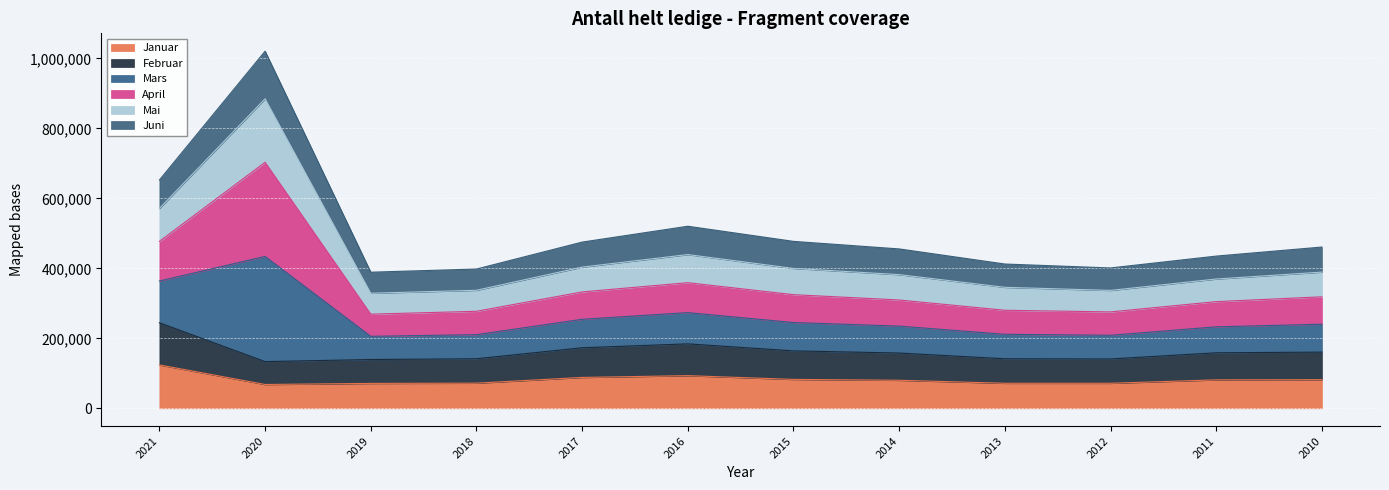

At which category is the sum across all series the highest?

2020